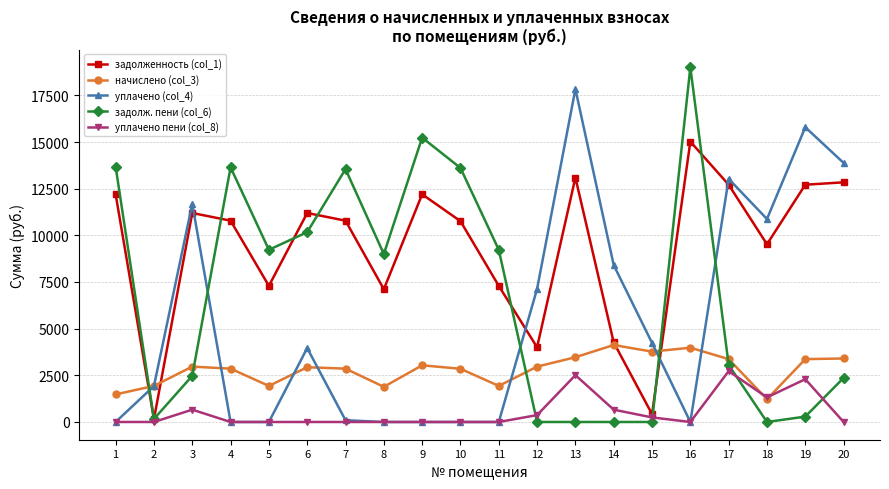

True or false: задолженность (col_1) and уплачено (col_4) intersect in this chart.

True